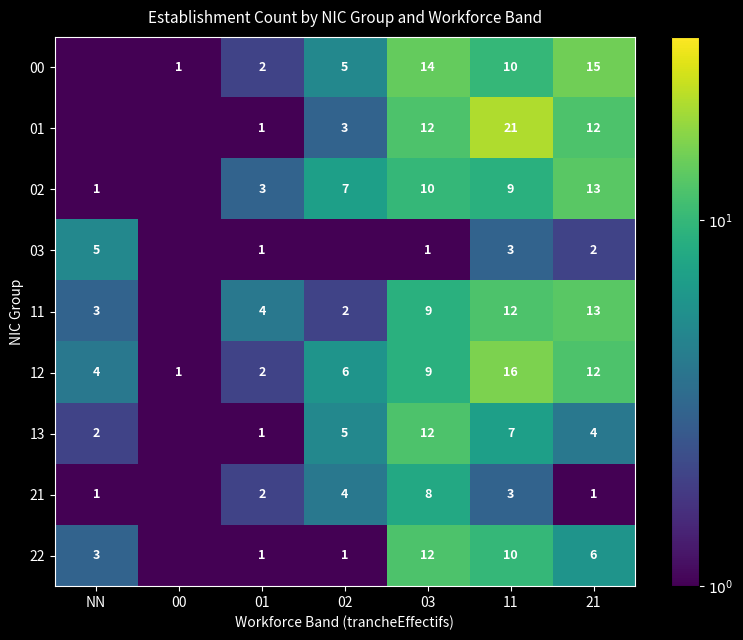

Is the value of 13 at 02 greater than the value of 11 at 01?

Yes